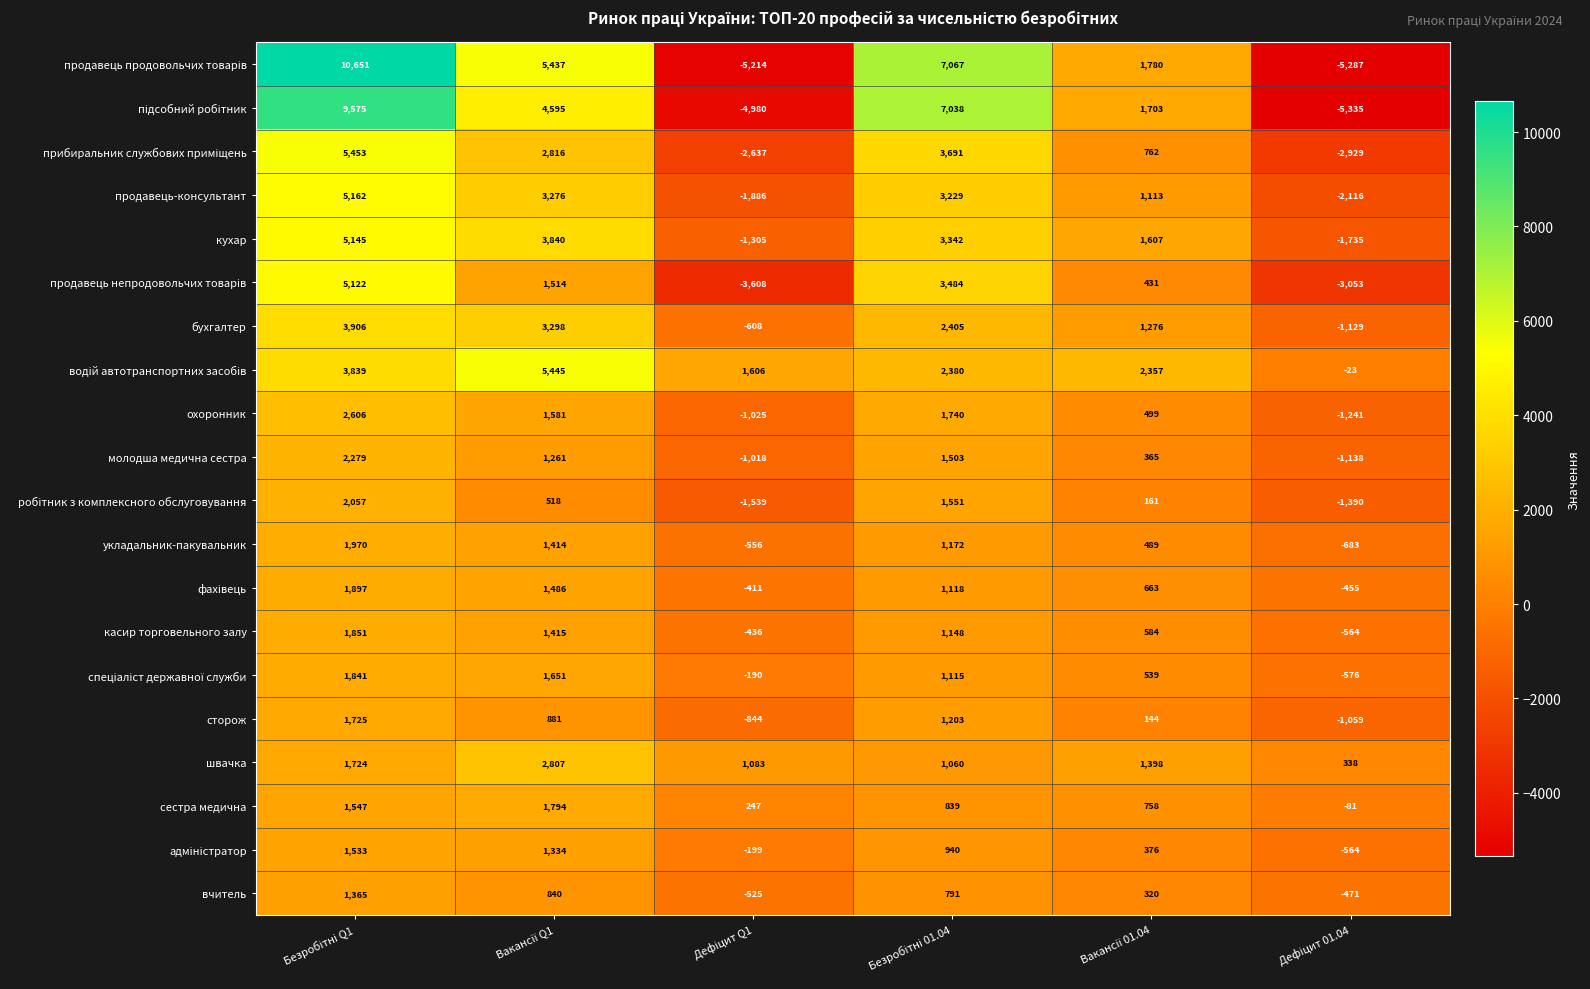

What is the greatest value displayed?

10651